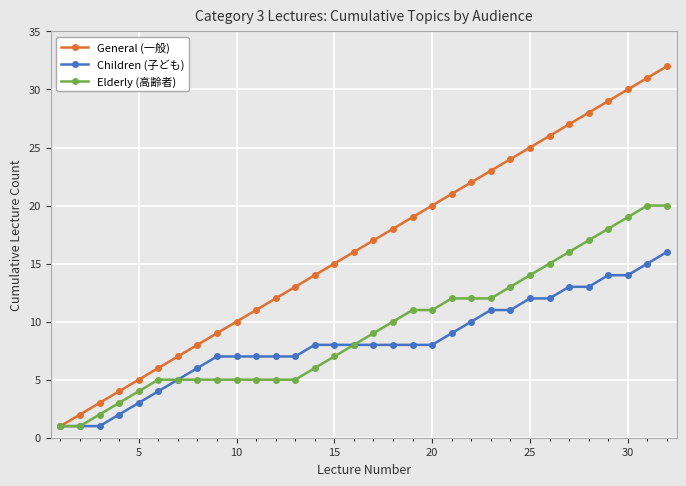

Which series has the widest spread of values?

General (一般)